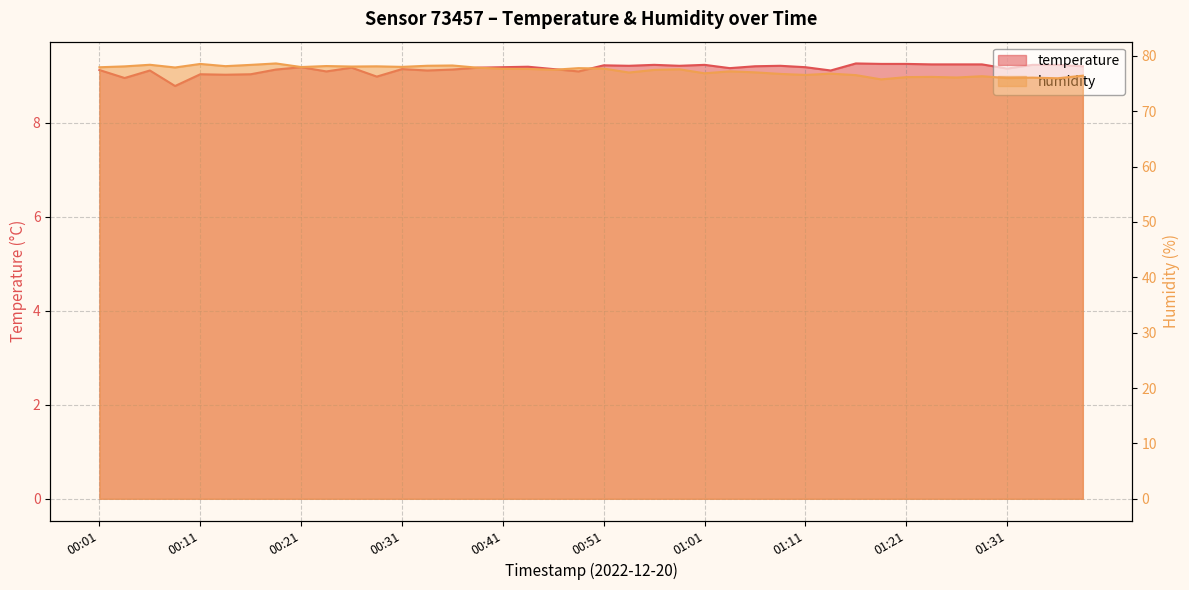

True or false: temperature and humidity cross at least once.

False